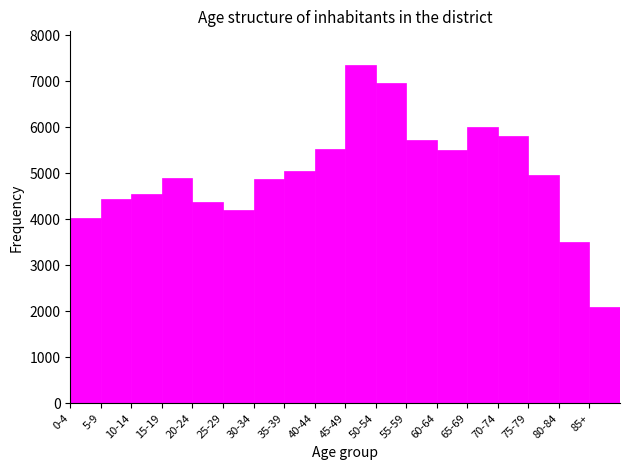

What is the ratio of the value at 25-29 to the value at 35-39?

0.8